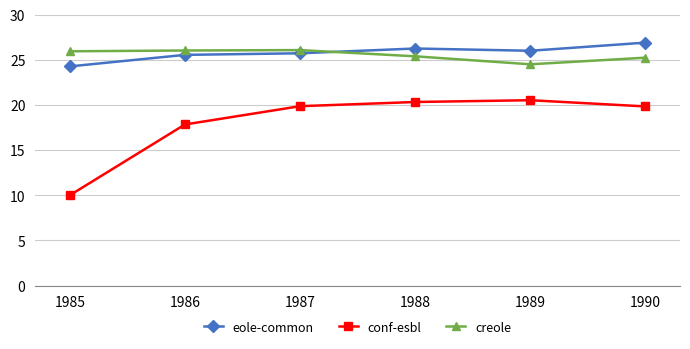

What is the value of the conf-esbl point at the 3rd from the left?

19.9